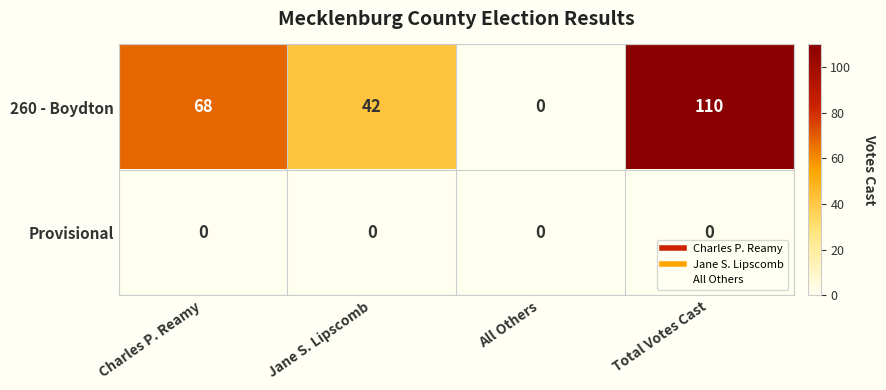

What is the average value of the 260 - Boydton series?

55